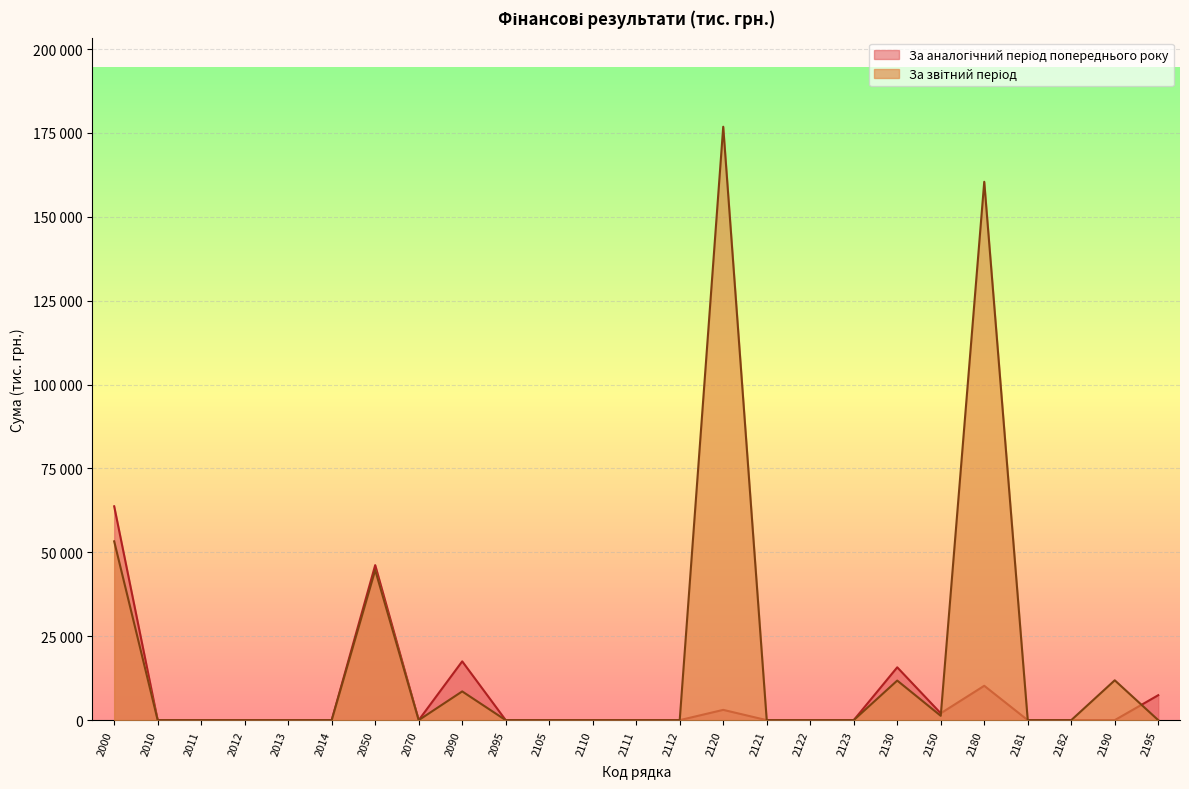

Where is За аналогічний період попереднього року nearest to the value 31861?

2090